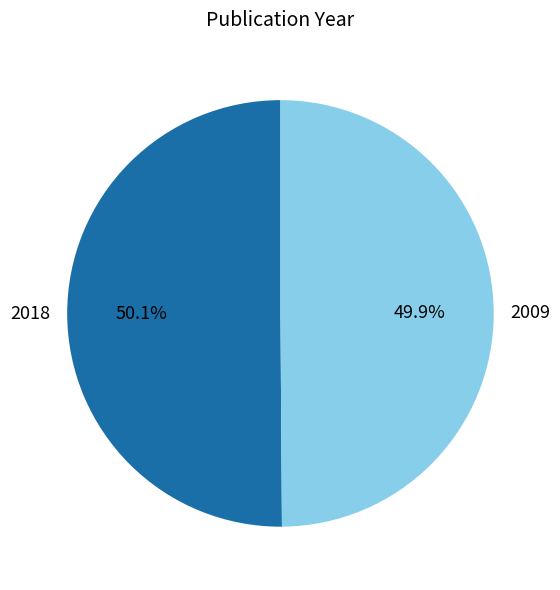

Count the number of slices in the pie.

2